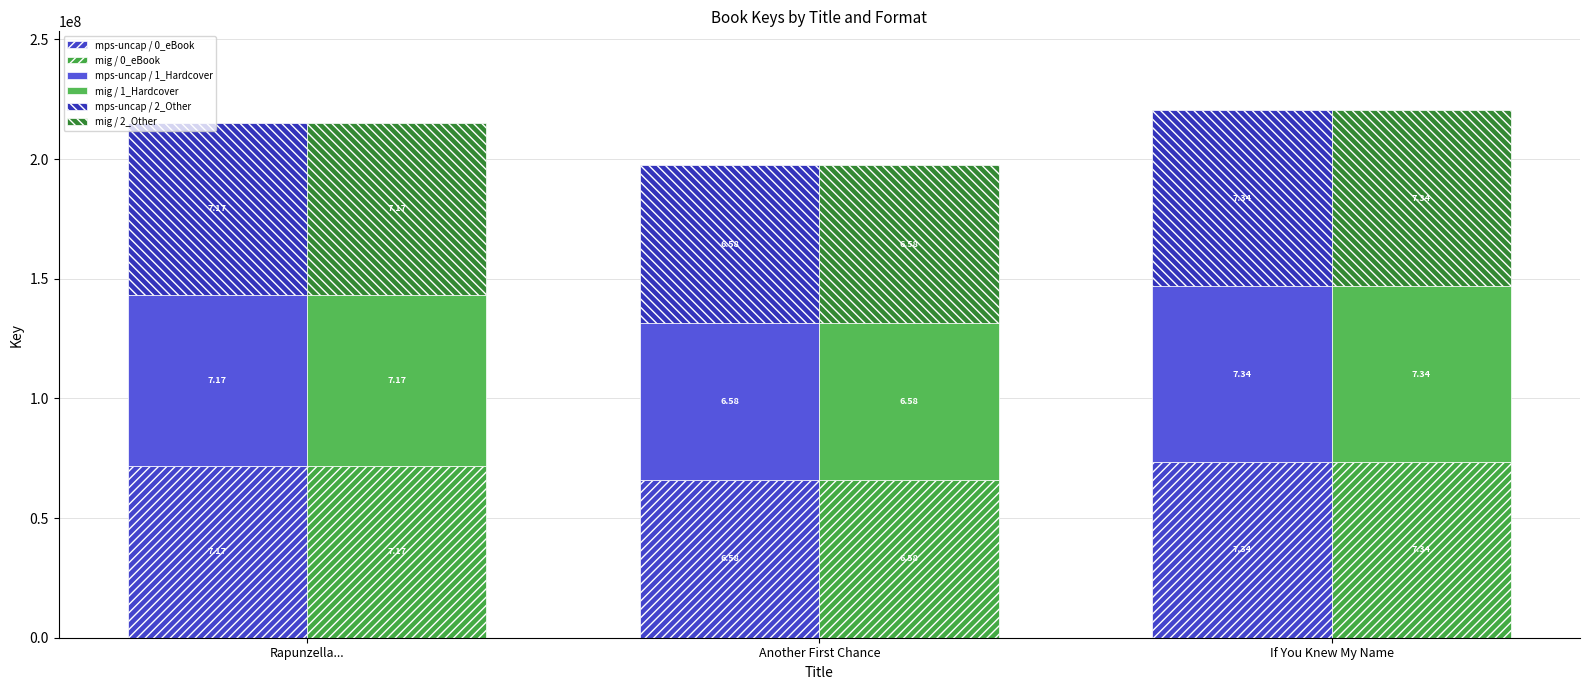

At which category is the sum across all series the highest?

If You Knew My Name